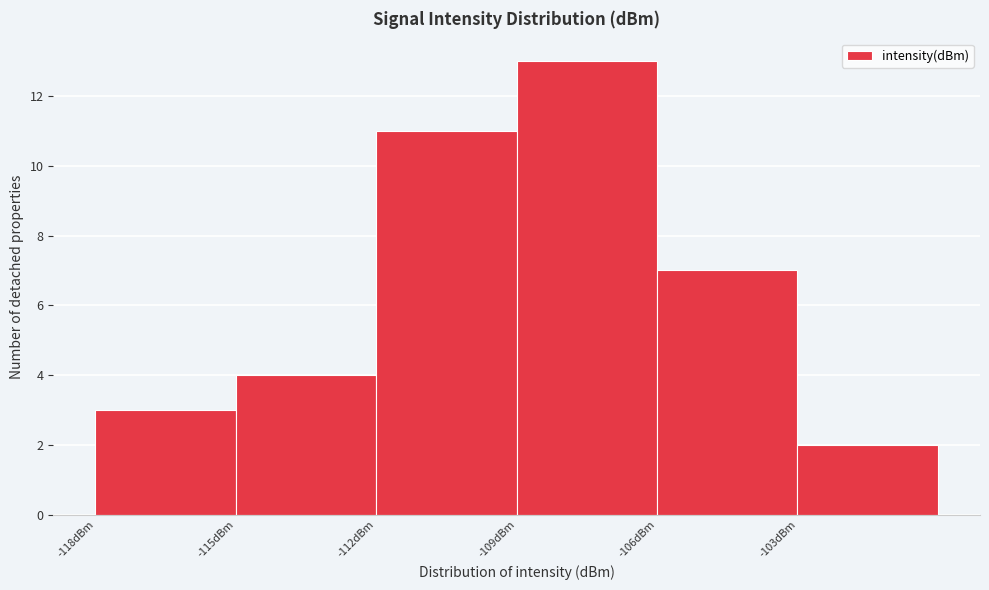

Which range on the x-axis has the tallest bar?

-109 to -106